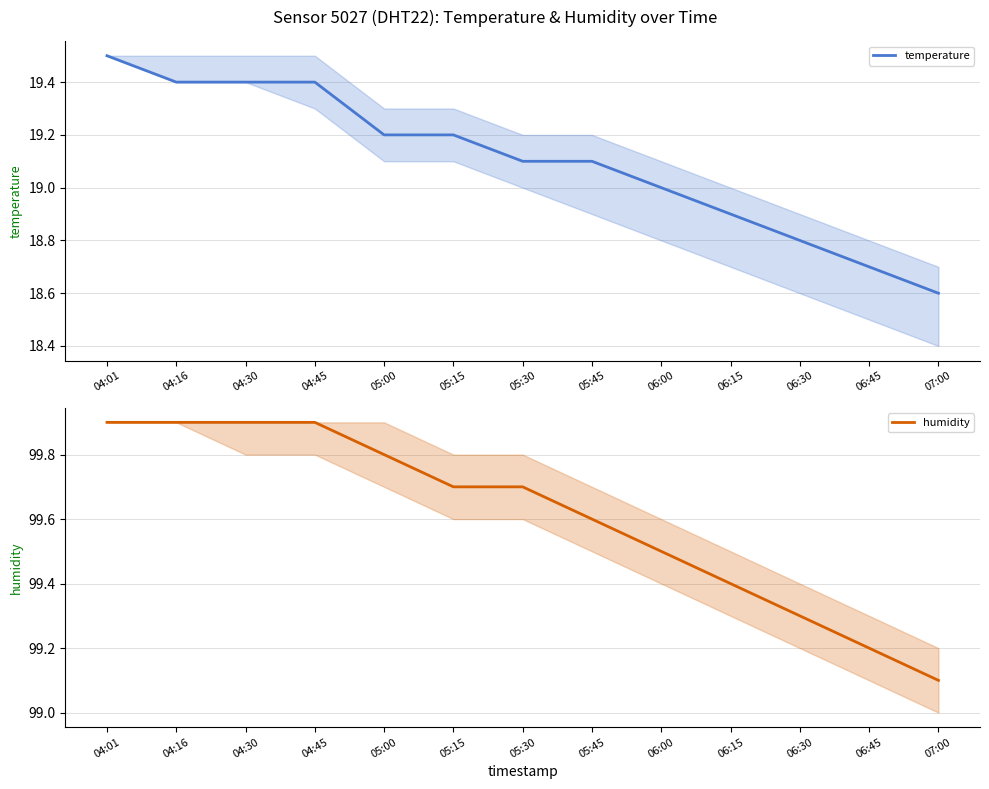

The value of temperature at 05:00 is 9.5. True or false?

False